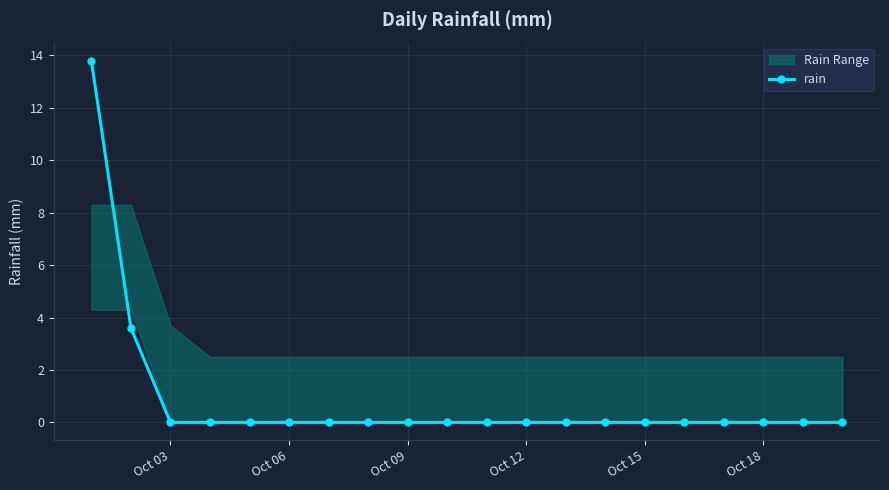

What is the maximum value for rain?

13.8